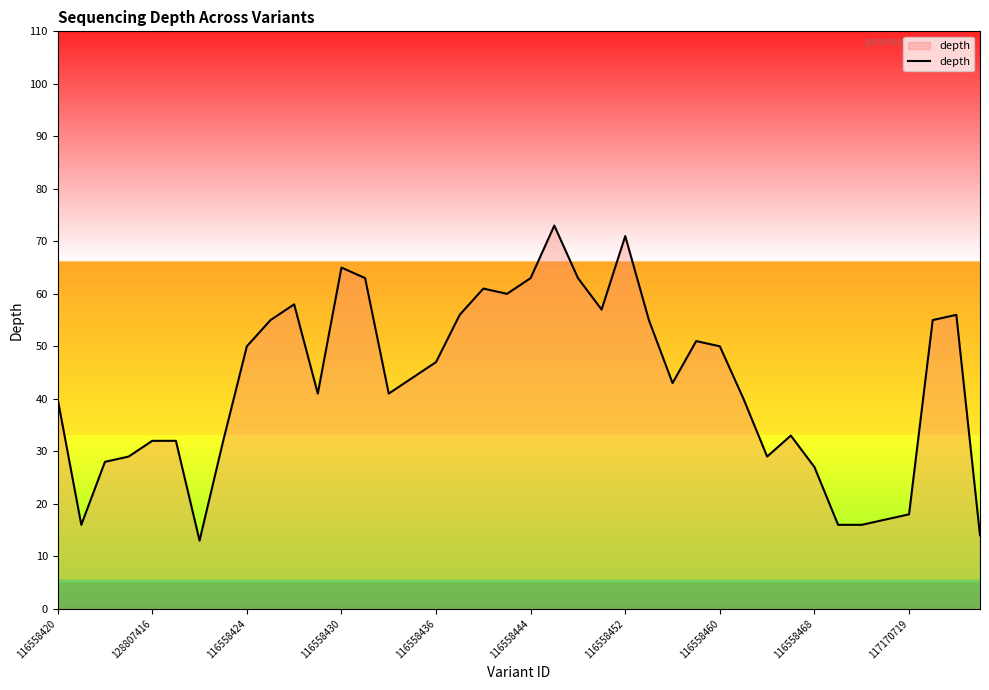

What is the smallest value displayed?

13